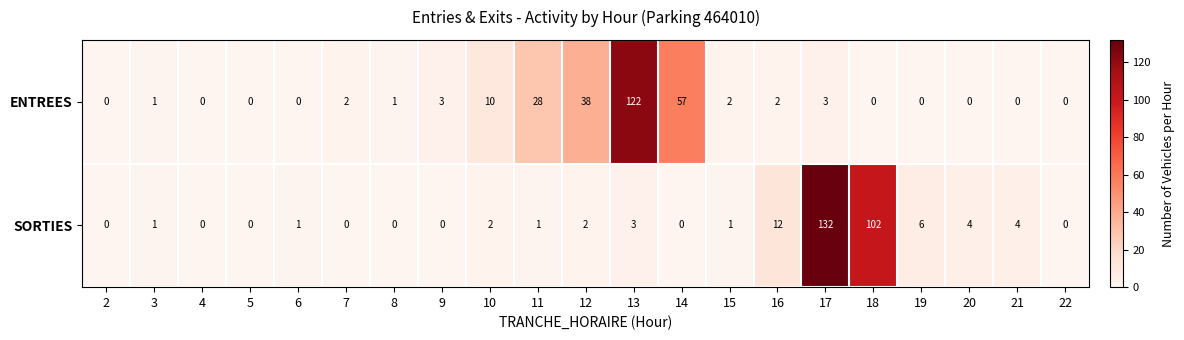

Which series has the largest range (max minus min)?

SORTIES